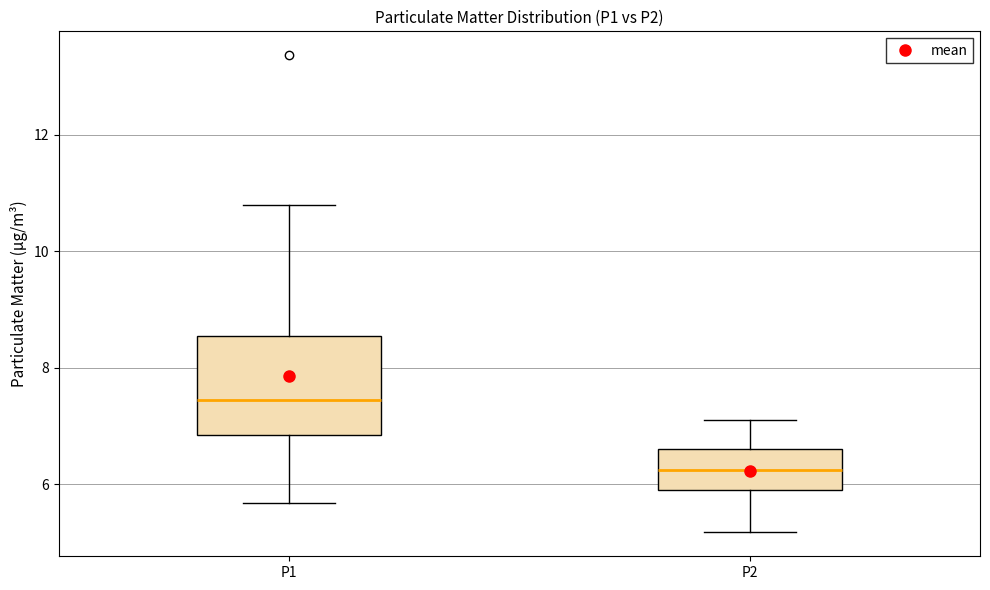

Reading left to right, read every box against the y-axis: the position of its median line, the range the box covers, and the ends of its whiskers. The values are not printed on the chart, so give them approximately, as read against the axis.

P1: median 7.4, box 6.8 to 8.6, whiskers 5.6 to 10.8
P2: median 6.2, box 5.8 to 6.6, whiskers 5.2 to 7.2